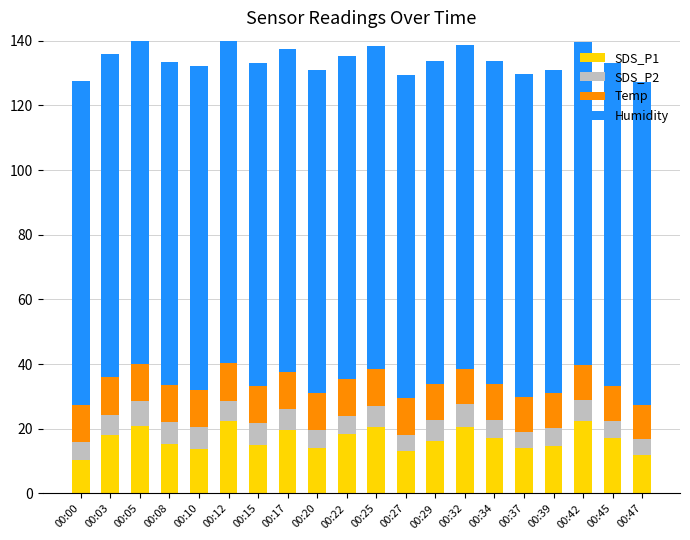

What is the total value across all series at 00:10?

132.0